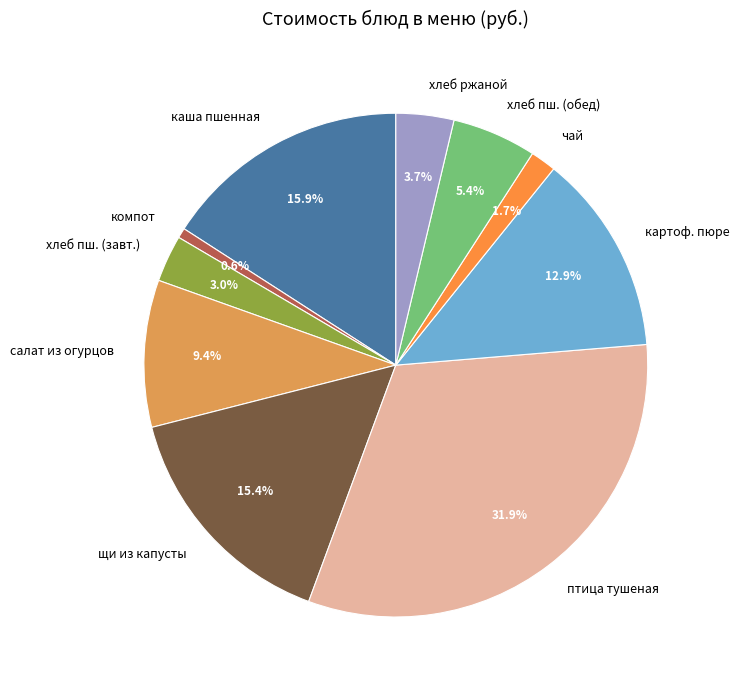

Approximately how many times larger is the value at салат из огурцов compared to картоф. пюре?

0.7